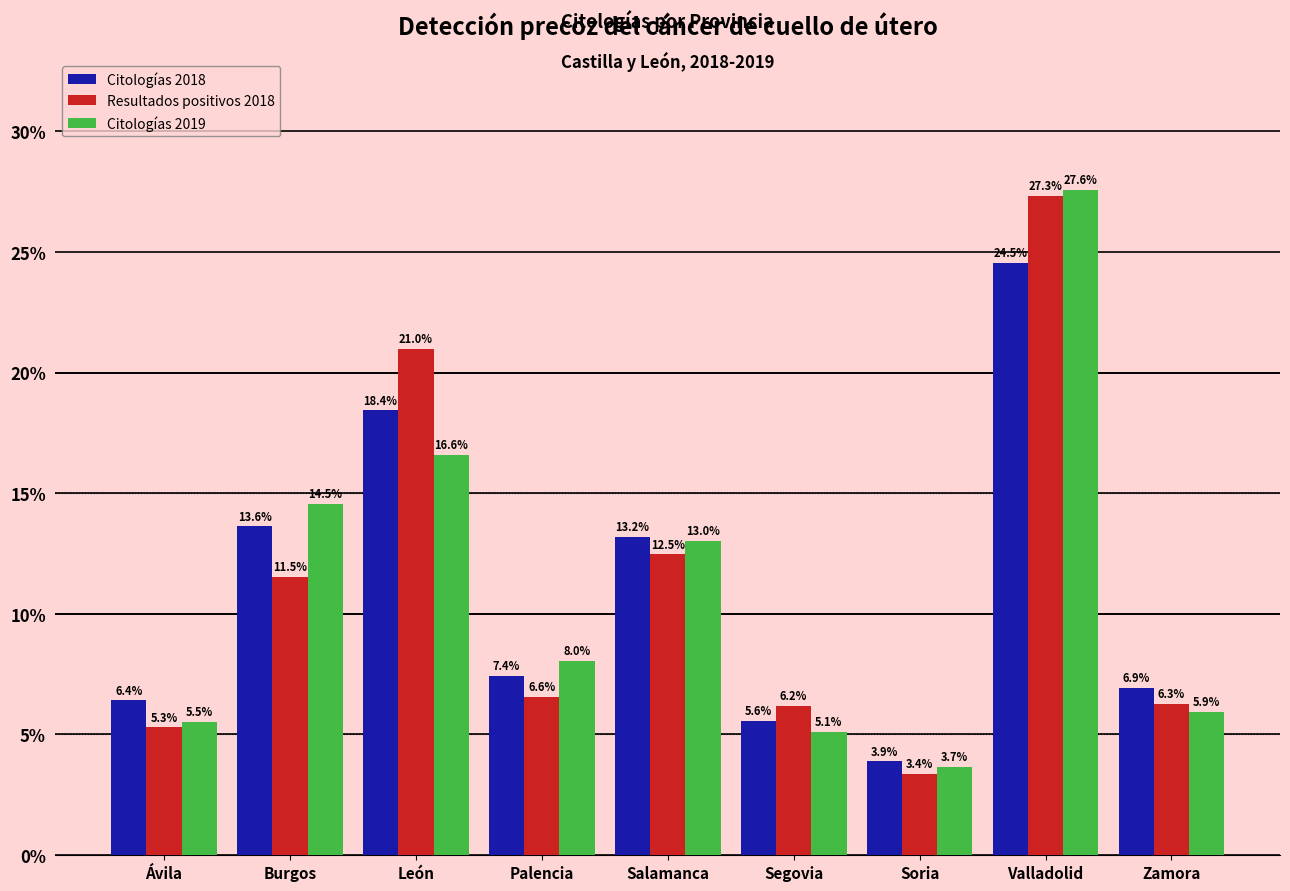

Reading left to right, list all the values displayed in this chart.

Citologías 2018: 6.4	13.6	18.4	7.4	13.2	5.6	3.9	24.5	6.9
Resultados positivos 2018: 5.3	11.5	21.0	6.6	12.5	6.2	3.4	27.3	6.3
Citologías 2019: 5.5	14.5	16.6	8.0	13.0	5.1	3.7	27.6	5.9